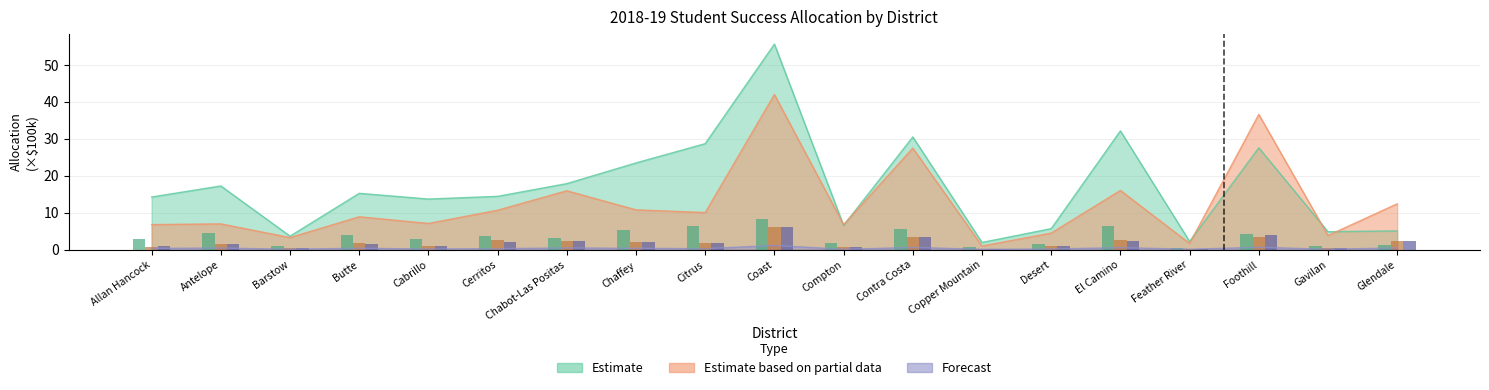

At how many categories does at least one series exceed 3?

17